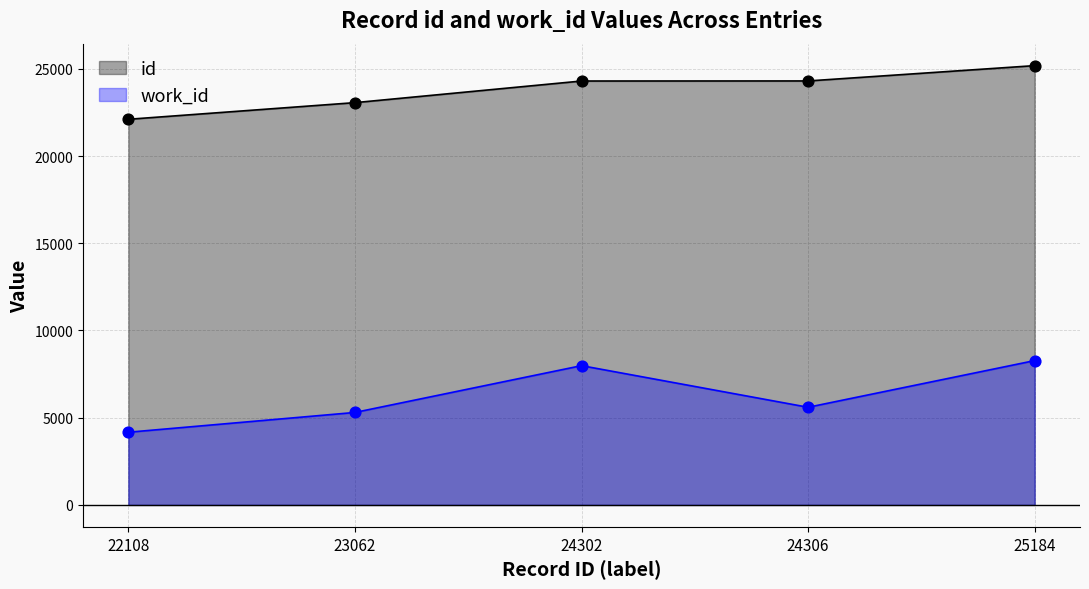

At which category is the sum across all series the highest?

25184